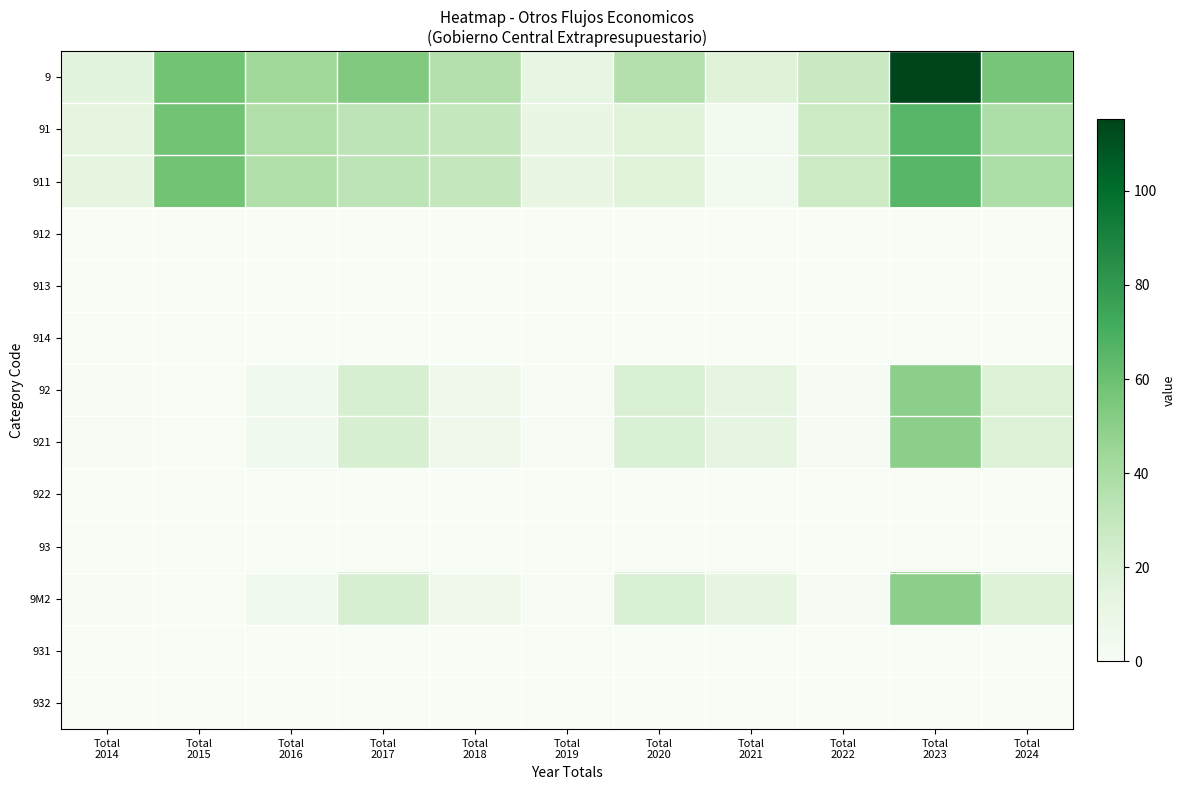

How many data points does each series have?

11